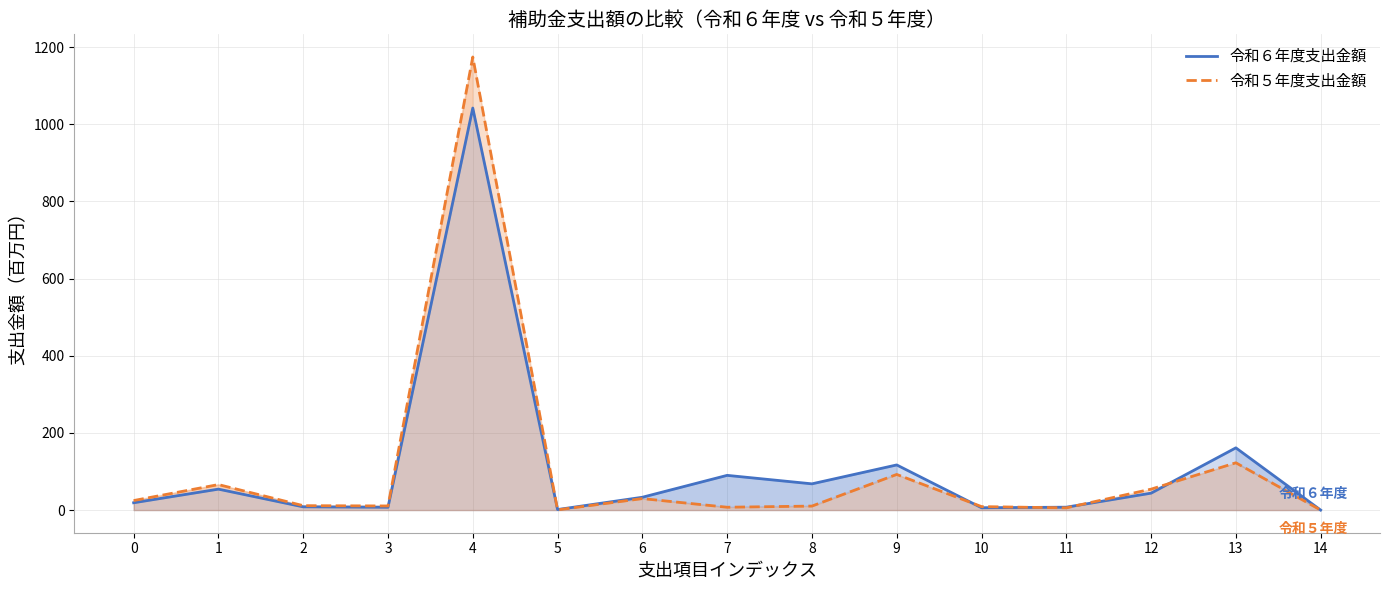

How many lines are shown in the chart?

2